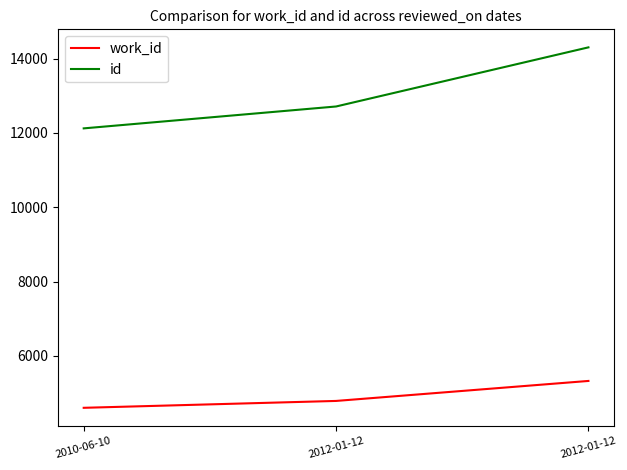

Between 2012-01-12 and 2012-01-12, which is larger?

2012-01-12